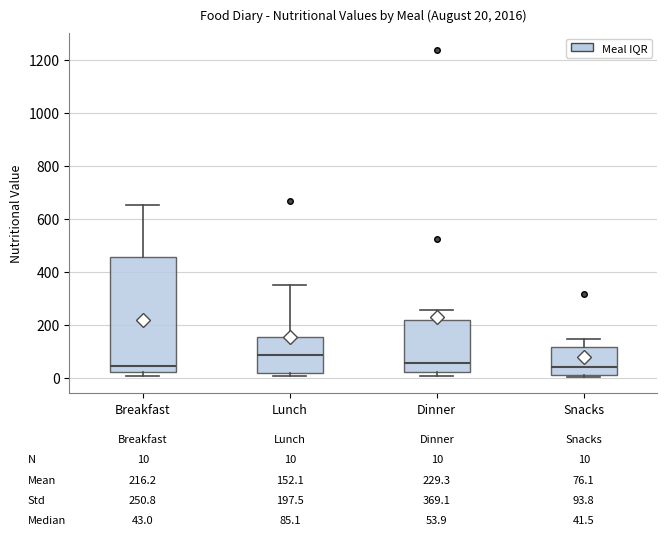

Which box is the tallest, from its lower edge to its upper edge?

Breakfast